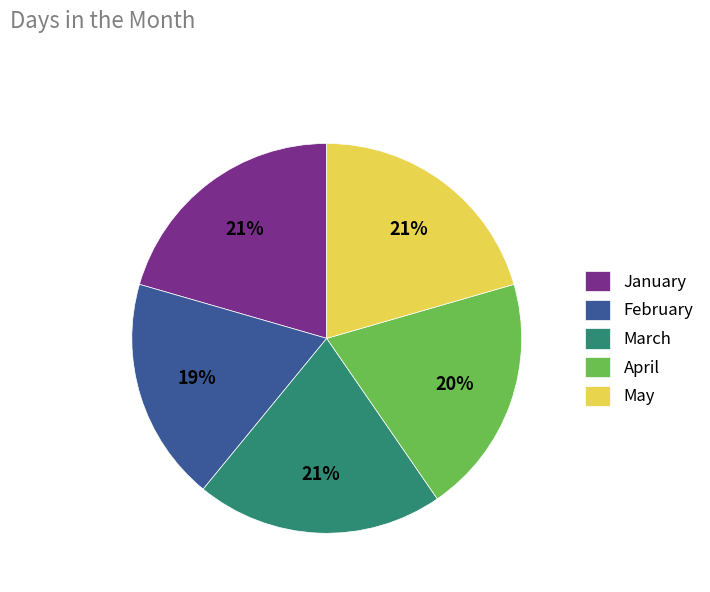

Is there any slice that represents more than half of the pie?

No